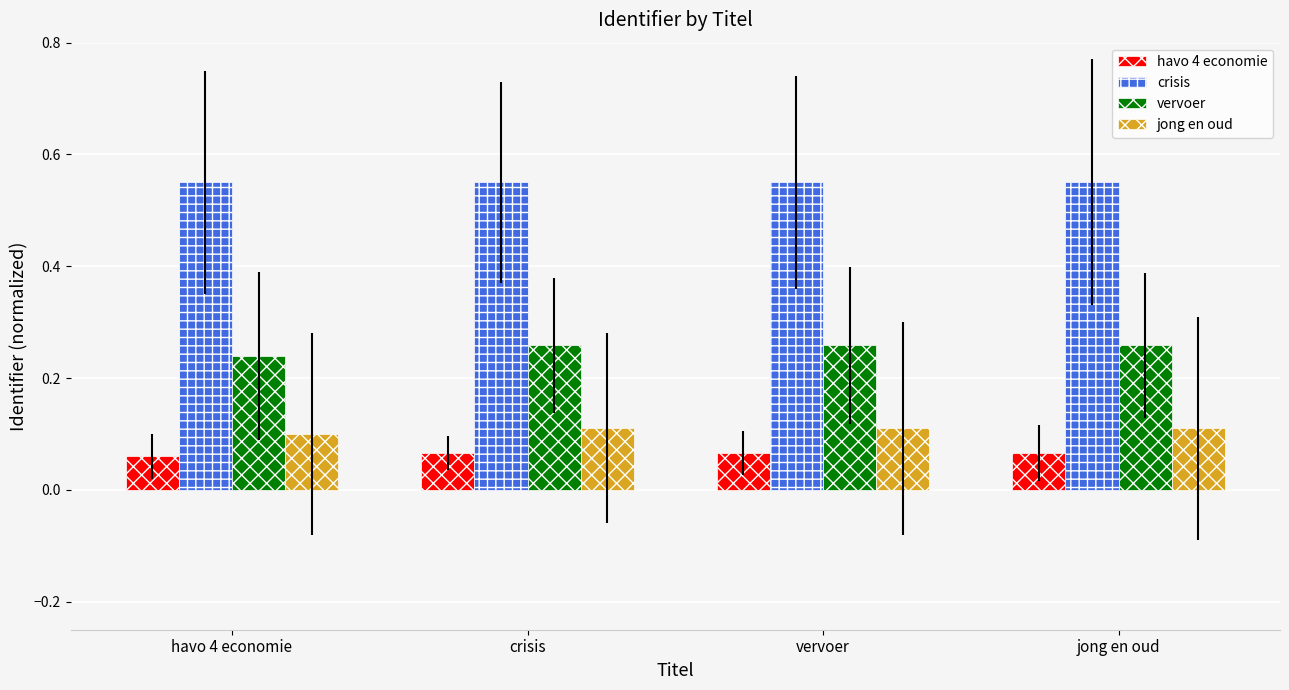

Count the vervoer values in the range 0 to 1.

4